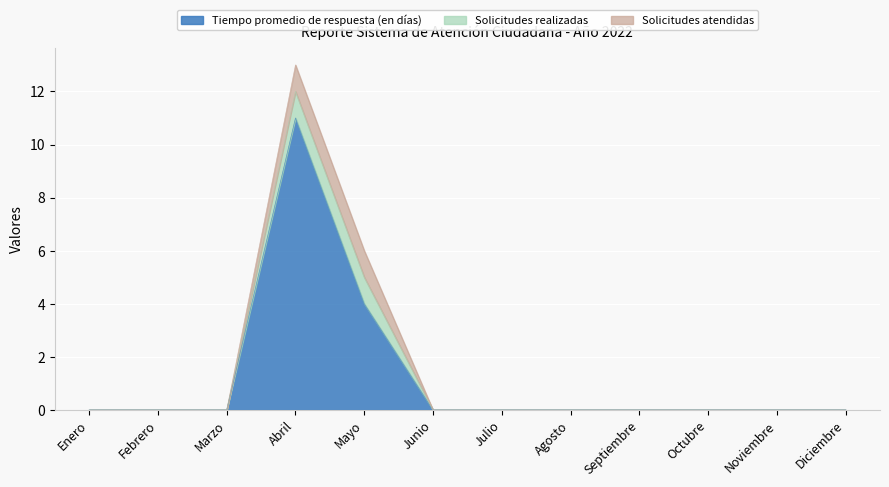

The value of Tiempo promedio de respuesta (en días) at Agosto is 0. True or false?

True